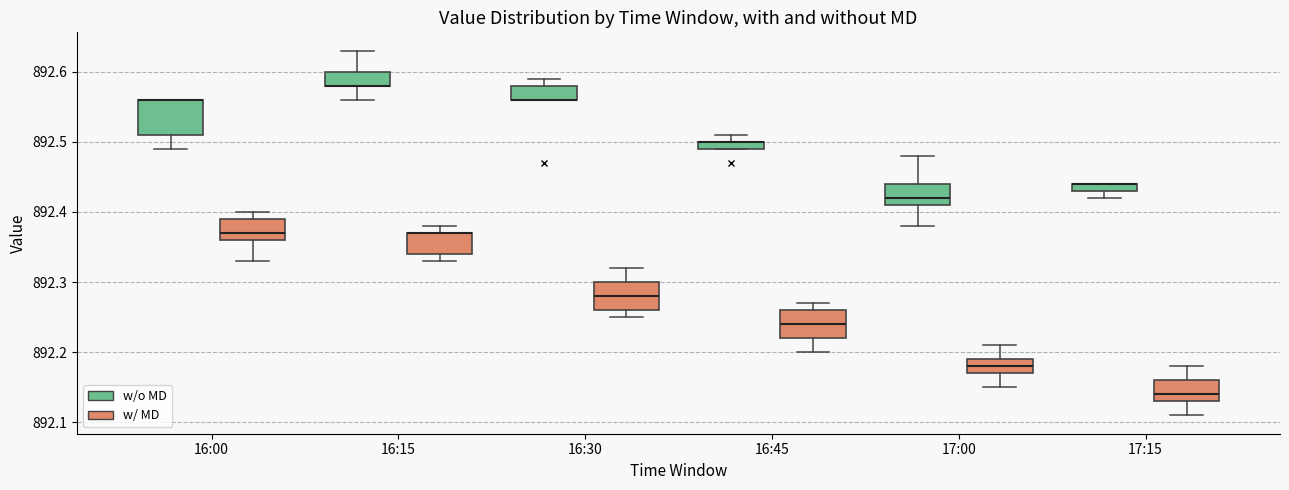

Where is the upper edge of the box for 17:15 (w/o MD) on the y-axis? The values are not printed on the chart, so give them approximately, as read against the axis.

892.44